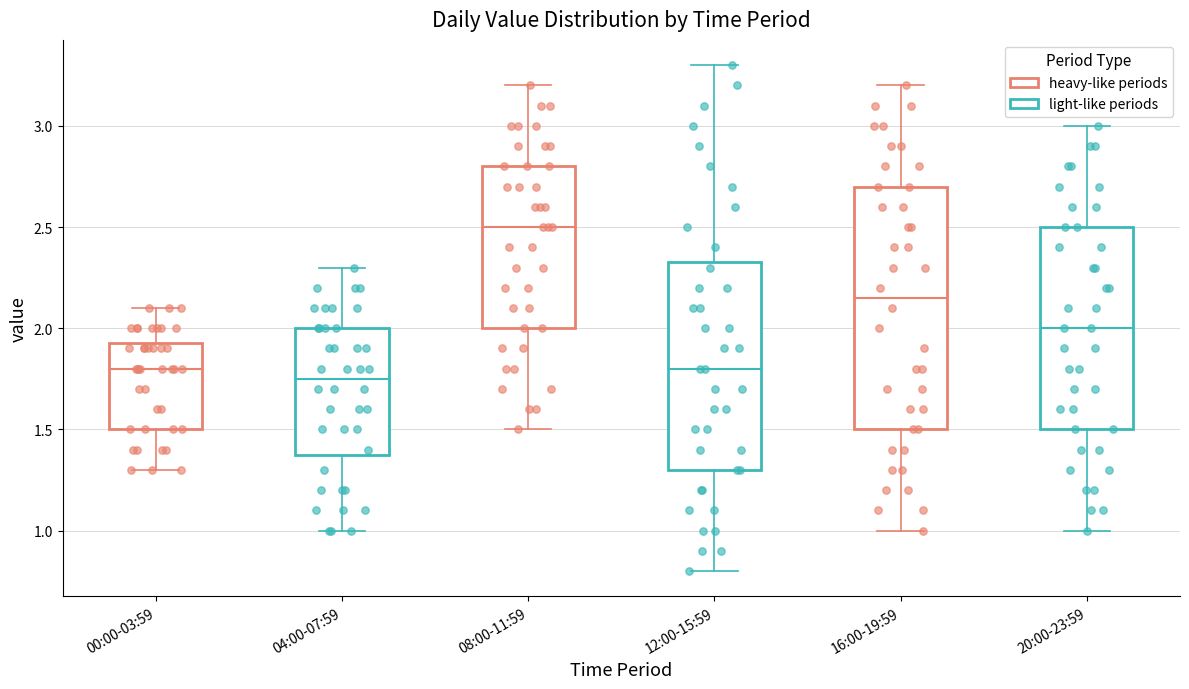

Which box has the lowest median line?

04:00-07:59